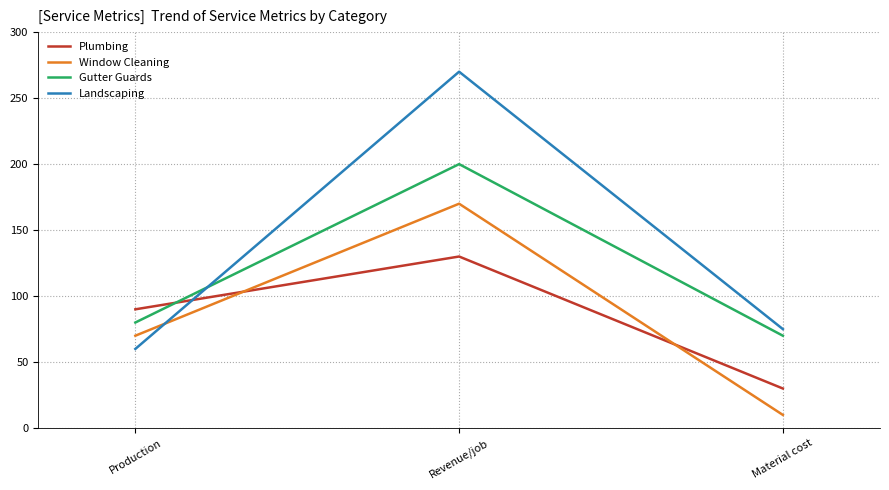

What is the average value of the Landscaping series?

135